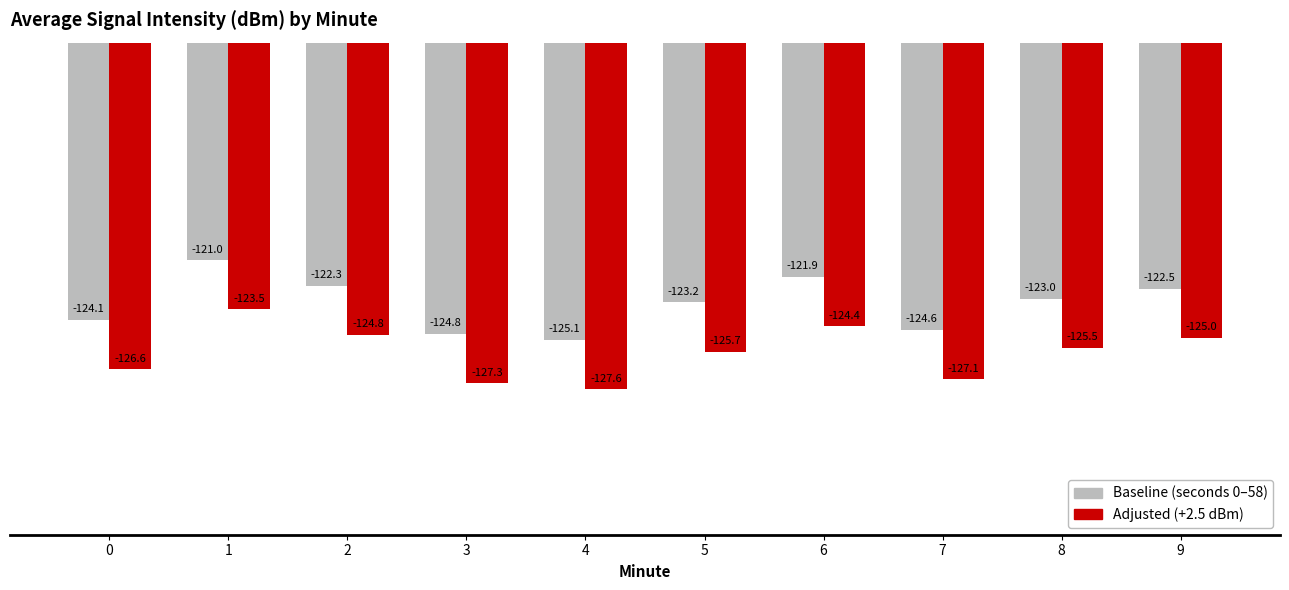

What is the total value across all series at 6?

-246.3